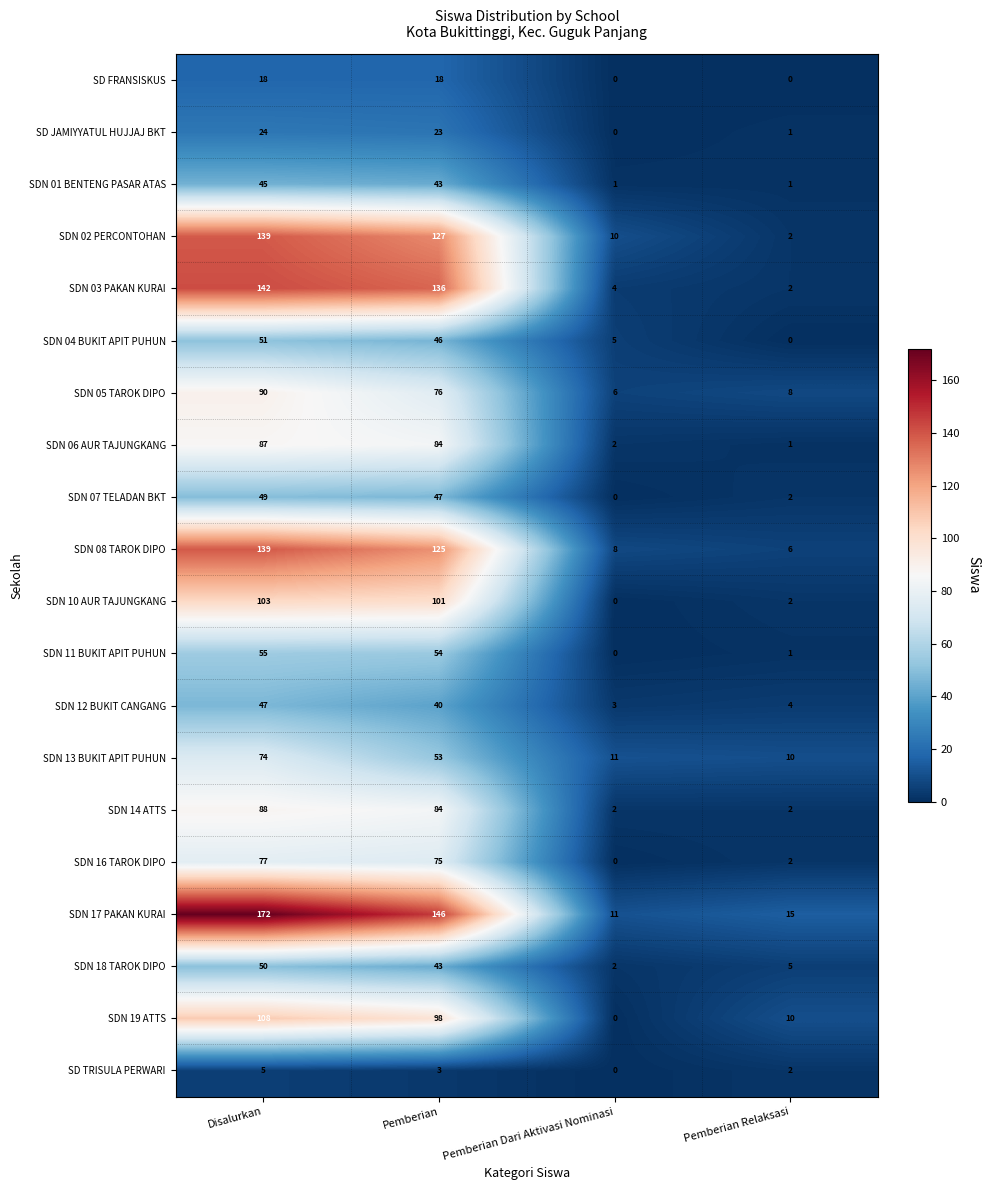

How many data points does each series have?

4